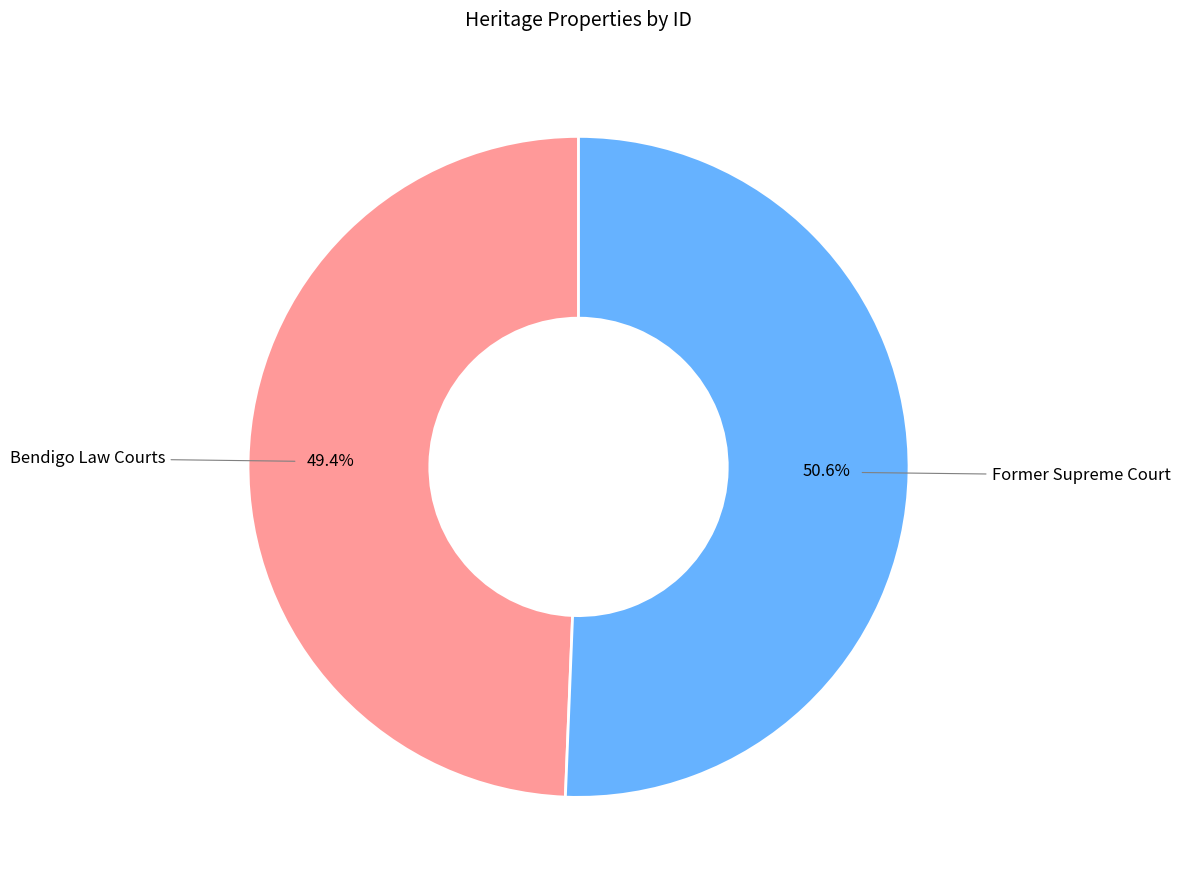

Which slice represents more than half of the pie?

Former Supreme Court